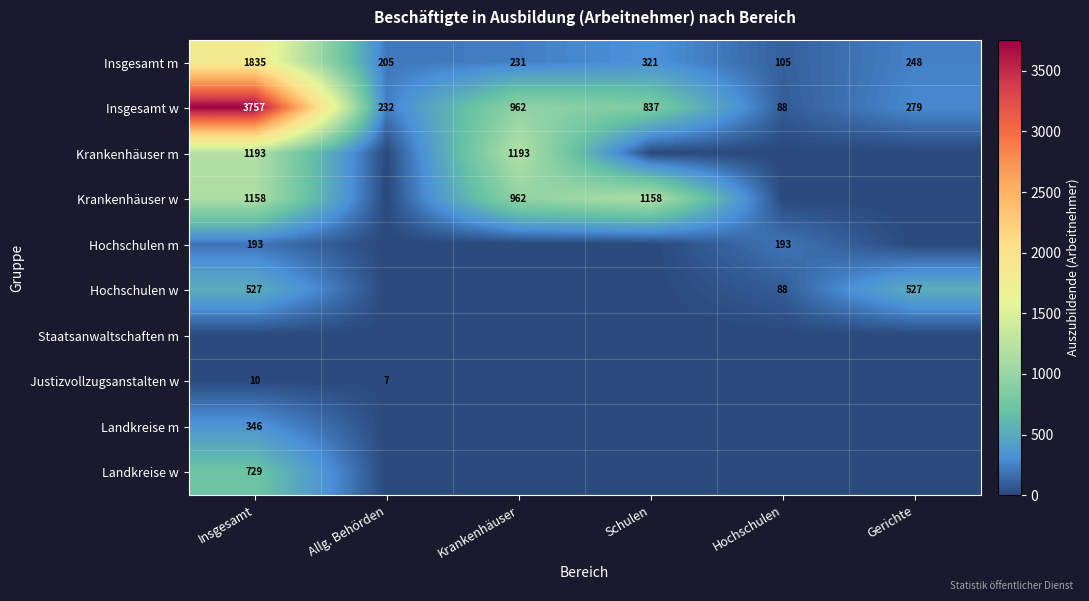

What is the difference between the maximum and minimum values in the Insgesamt w series?

3669